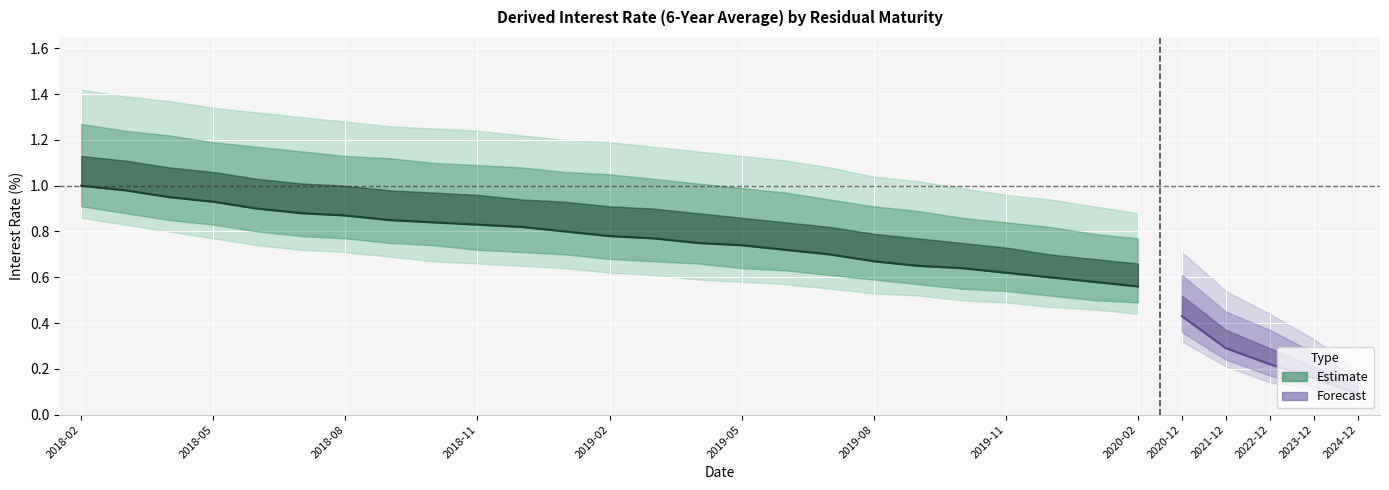

What is the value of the y5 point at the 22nd from the left?

0.8